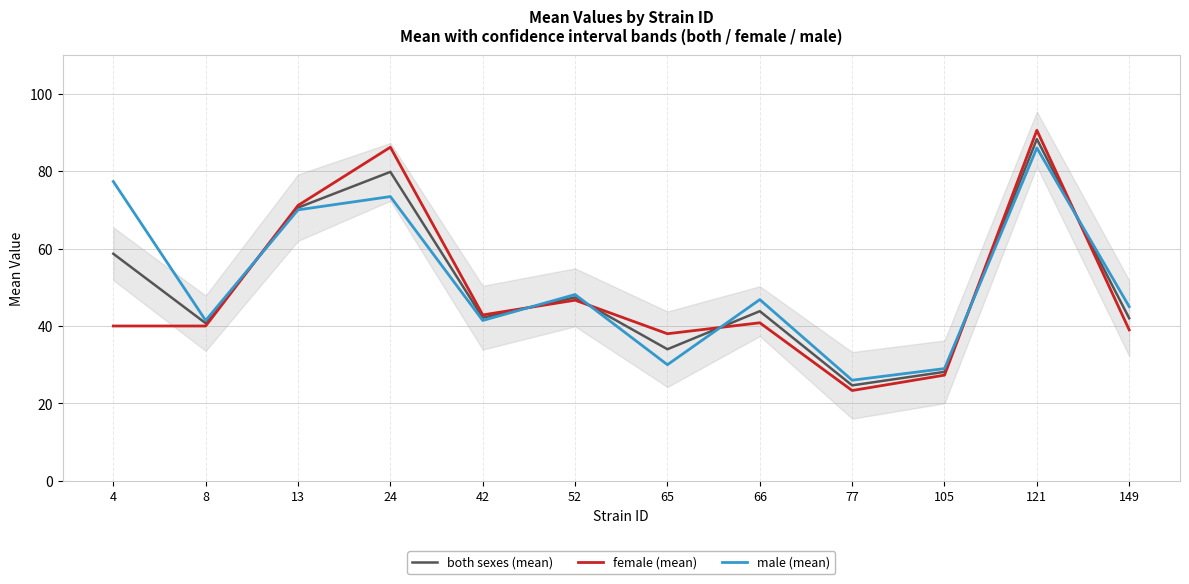

Is it true that both sexes (mean) equals 31.2 at 24?

False